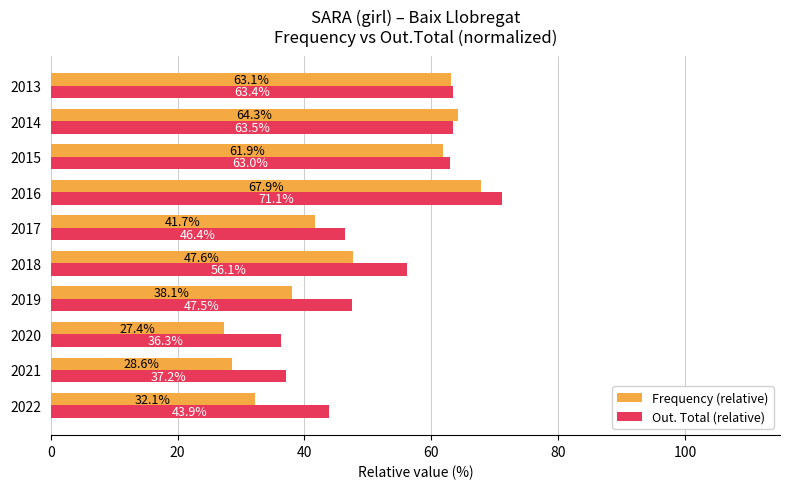

Between 2020 and 2019, which series saw the biggest shift?

Out. Total (relative)